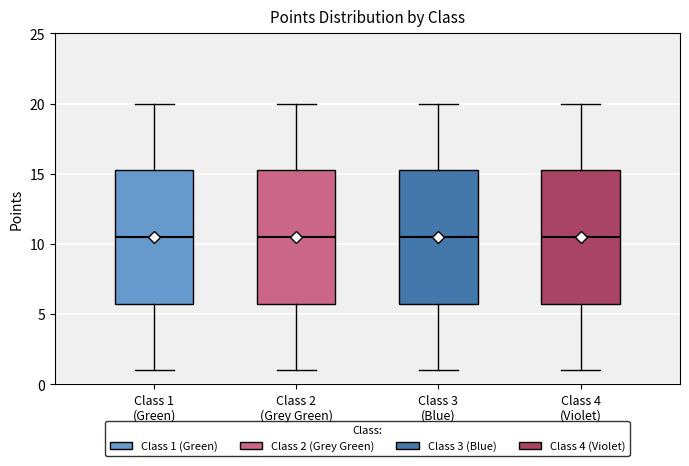

Reading left to right, transcribe this box plot: for each box, give where its median line is, the range the box spans, and where its two whiskers end, as read against the y-axis. The values are not printed on the chart, so give them approximately, as read against the axis.

Class 1 (Green): median 10.5, box 6.0 to 15.5, whiskers 1.0 to 20.0
Class 2 (Grey Green): median 10.5, box 6.0 to 15.5, whiskers 1.0 to 20.0
Class 3 (Blue): median 10.5, box 6.0 to 15.5, whiskers 1.0 to 20.0
Class 4 (Violet): median 10.5, box 6.0 to 15.5, whiskers 1.0 to 20.0